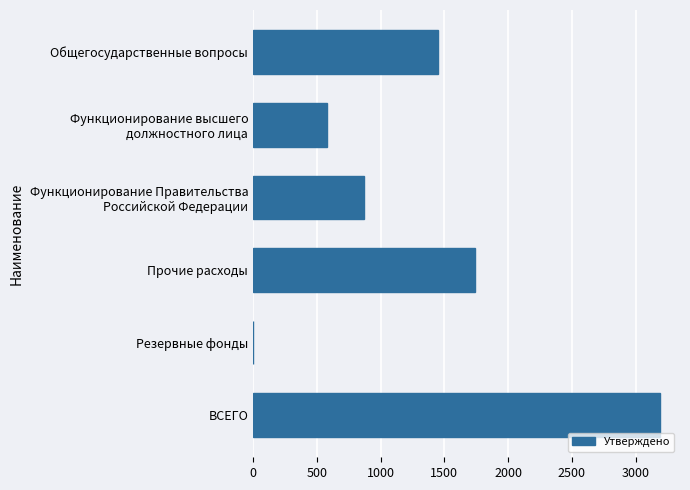

What is the maximum value shown in the chart?

3187.5